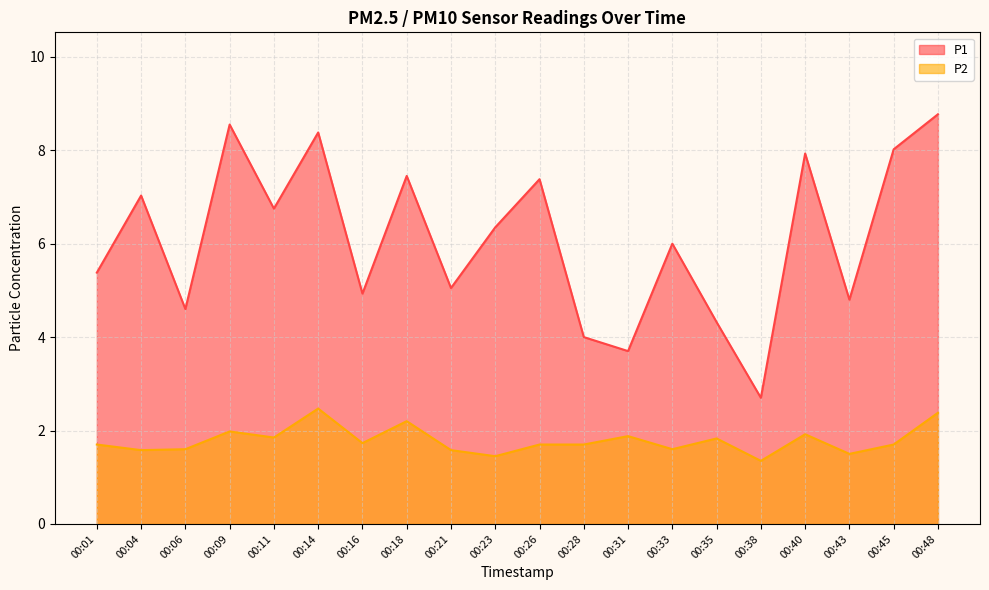

Reading right to left, list all the values displayed in this chart.

P1: 00:48=8.8	00:45=8.0	00:43=4.8	00:40=7.9	00:38=2.7	00:35=4.3	00:33=6.0	00:31=3.7	00:28=4.0	00:26=7.4	00:23=6.3	00:21=5.0	00:18=7.5	00:16=4.9	00:14=8.4	00:11=6.8	00:09=8.6	00:06=4.6	00:04=7.0	00:01=5.4
P2: 00:48=2.4	00:45=1.7	00:43=1.5	00:40=1.9	00:38=1.4	00:35=1.8	00:33=1.6	00:31=1.9	00:28=1.7	00:26=1.7	00:23=1.4	00:21=1.6	00:18=2.2	00:16=1.7	00:14=2.5	00:11=1.9	00:09=2.0	00:06=1.6	00:04=1.6	00:01=1.7